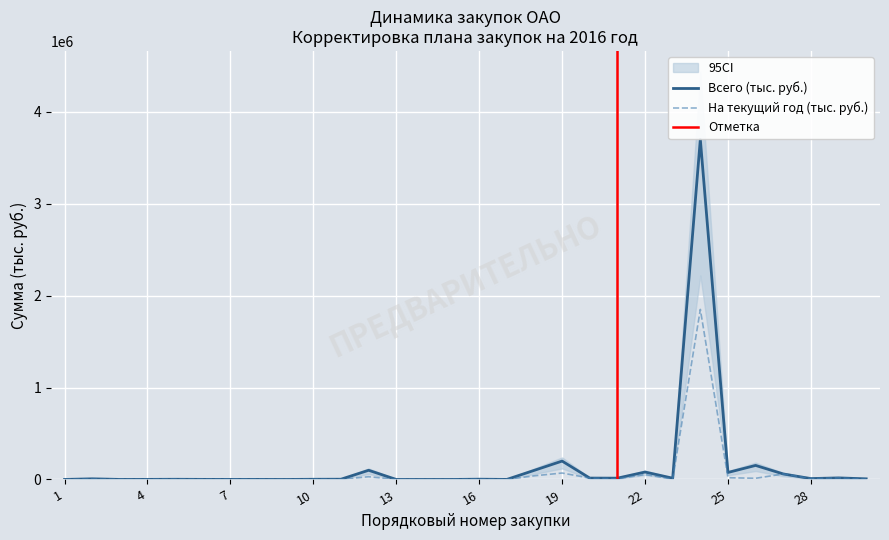

True or false: На текущий год (тыс. руб.) and Всего (тыс. руб.) intersect in this chart.

False